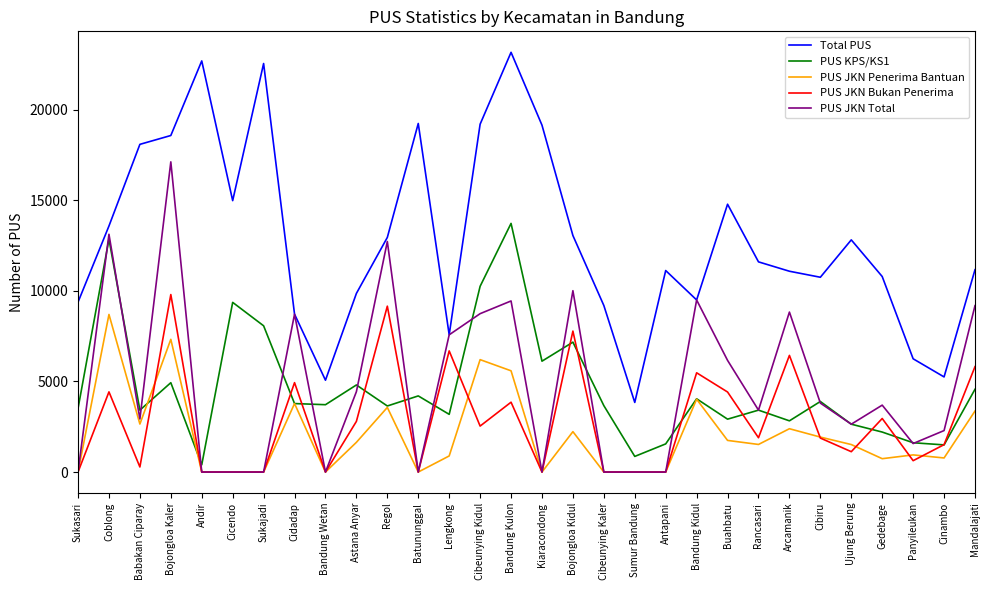

What is the total value across all series at Bandung Wetan?

8781